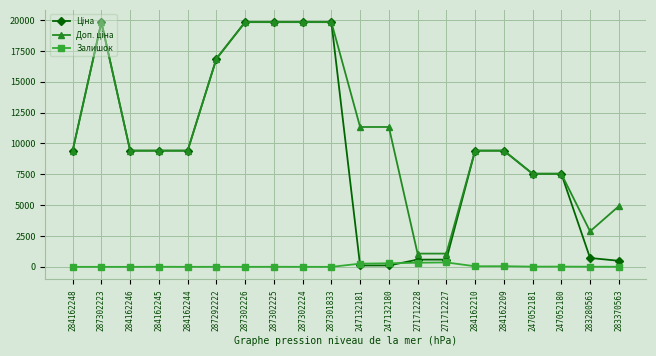

How many lines are shown in the chart?

3